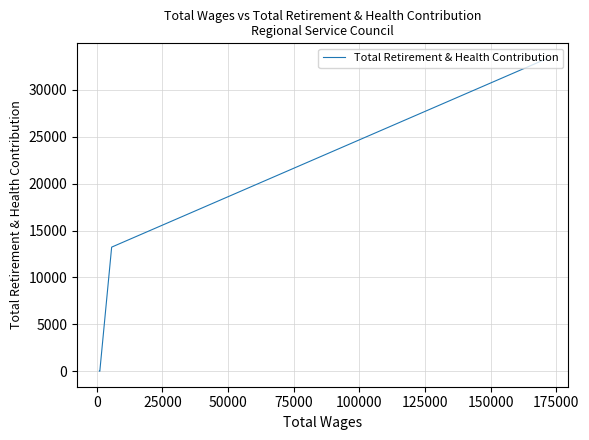

True or false: the data has more than 2 interior local peaks.

False